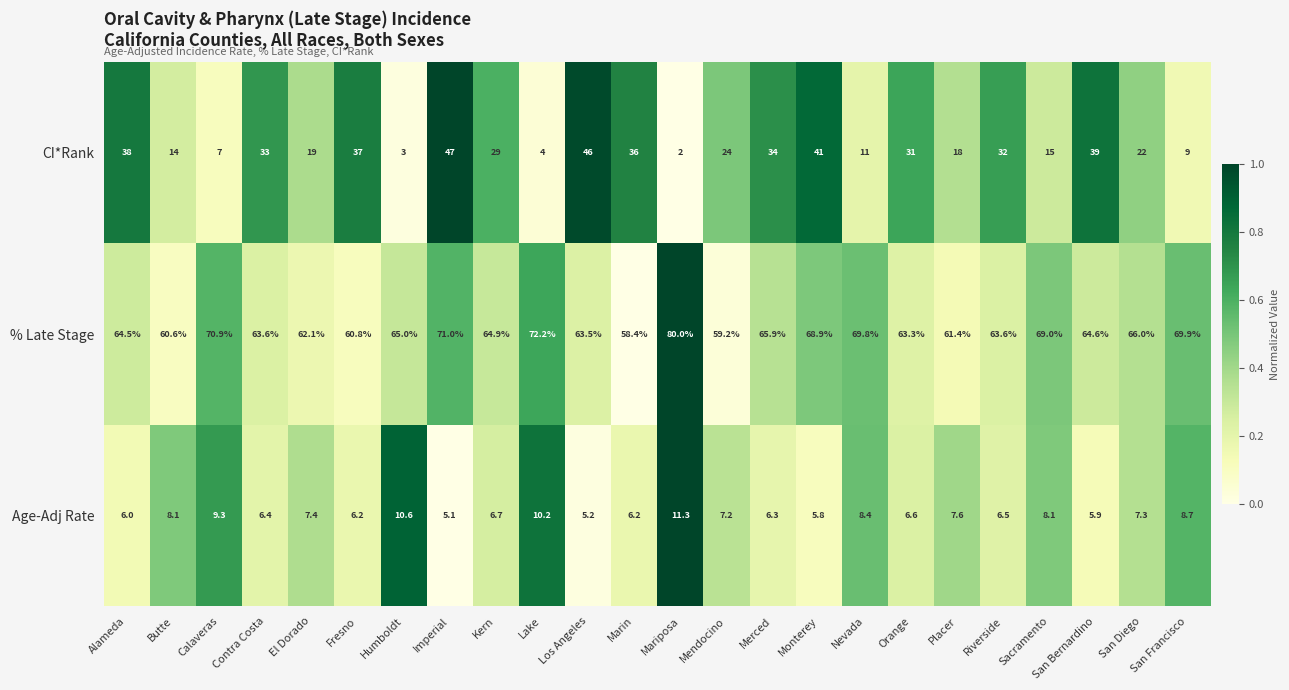

List the series in order of their peak value, highest first.

% Late Stage, CI*Rank, Age-Adj Rate